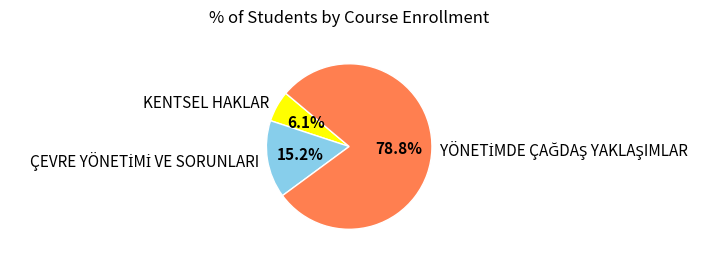

Is there a majority slice in this chart?

Yes